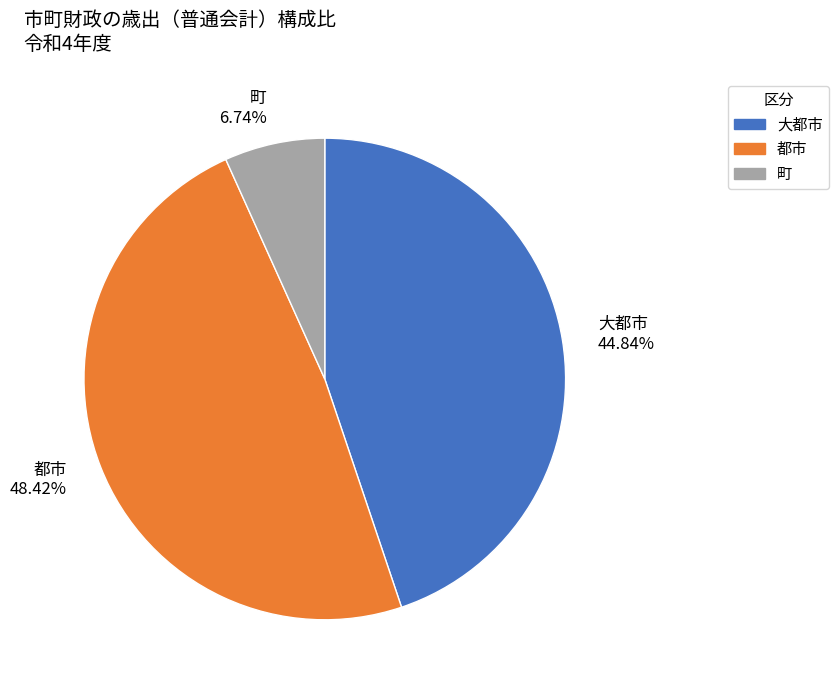

Rank the categories by value from highest to lowest.

都市, 大都市, 町